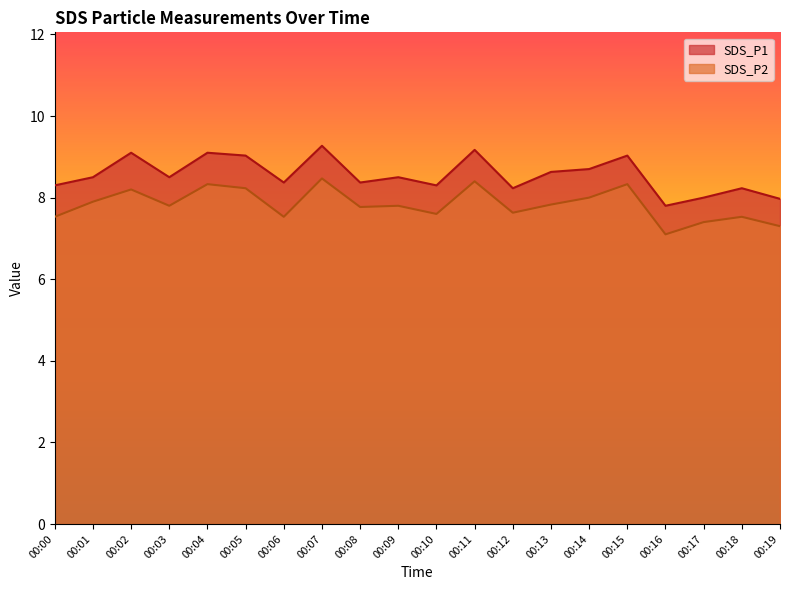

True or false: SDS_P2 and SDS_P1 cross at least once.

False